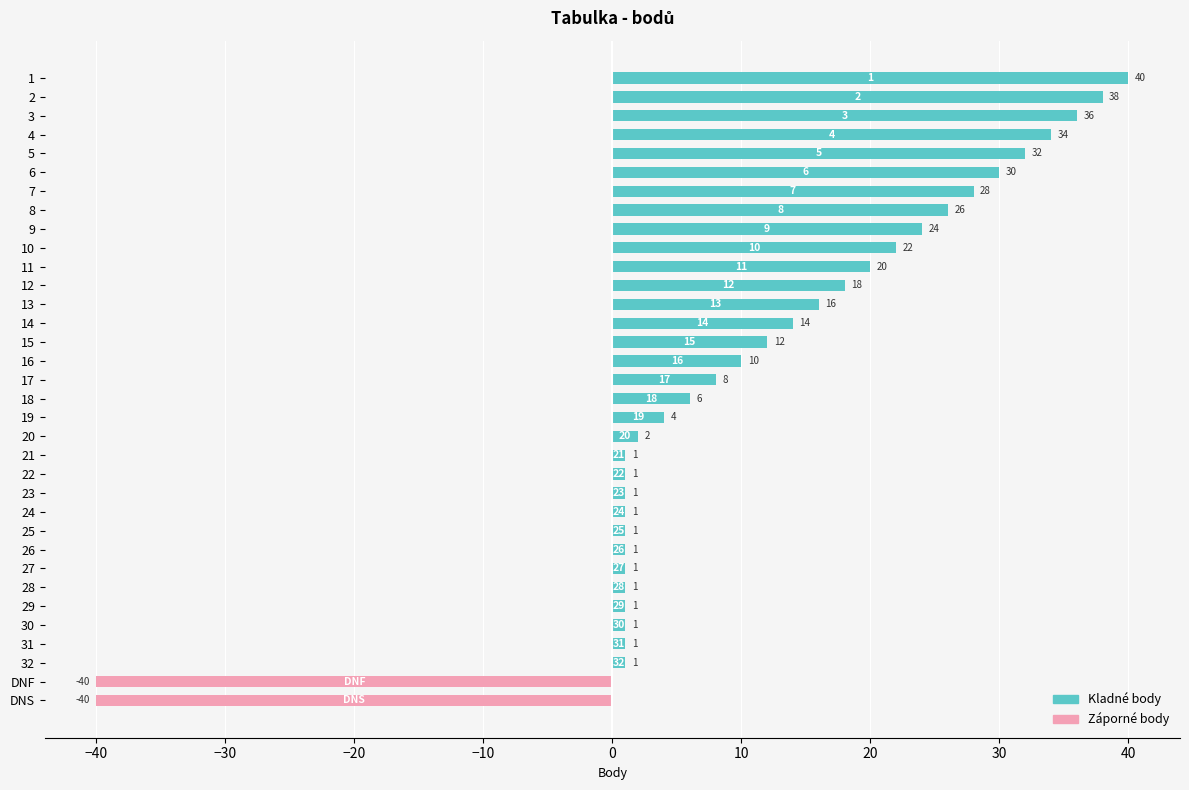

What is the minimum value shown in the chart?

-40